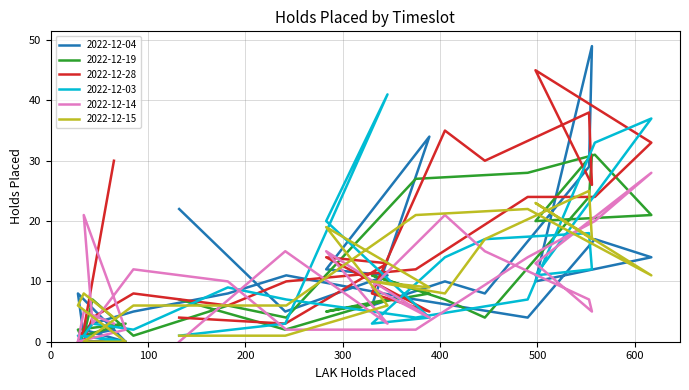

How many values in the 2022-12-28 series are below 12?

12